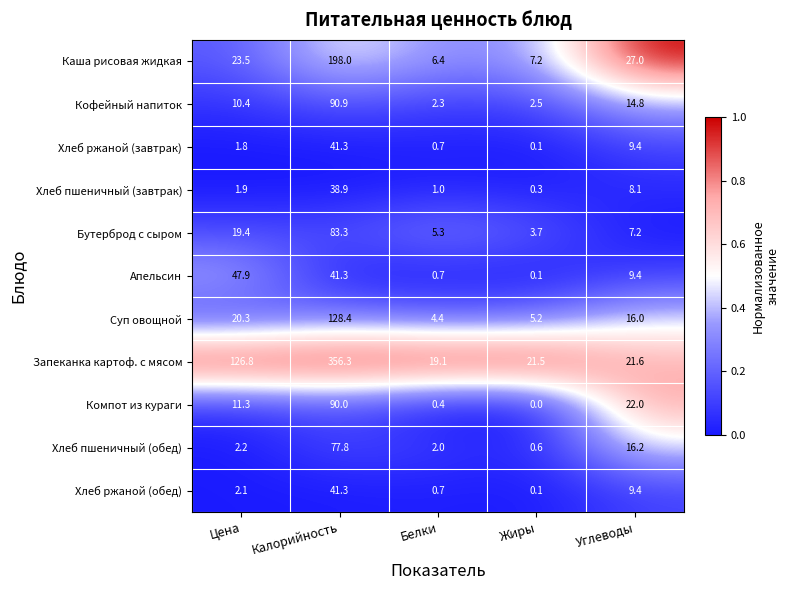

How many data points in Бутерброд с сыром are less than 7?

2